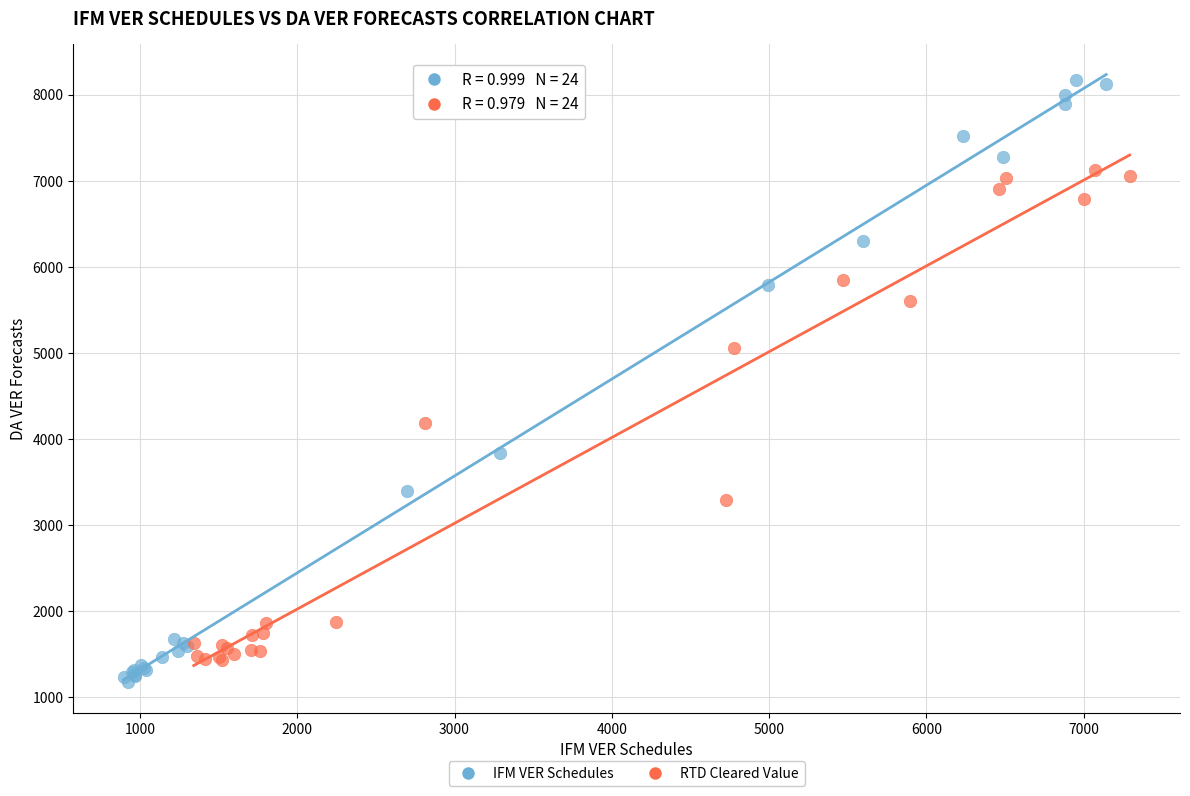

What are all the series names shown in the legend?

IFM VER Schedules, RTD Cleared Value